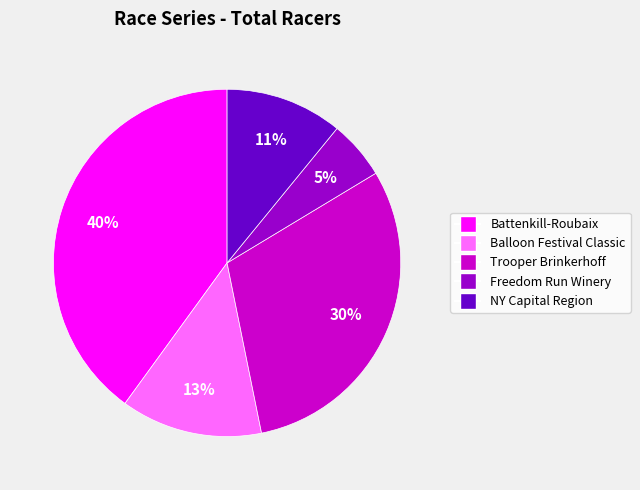

To the nearest percent, what is the average slice percentage?

20%